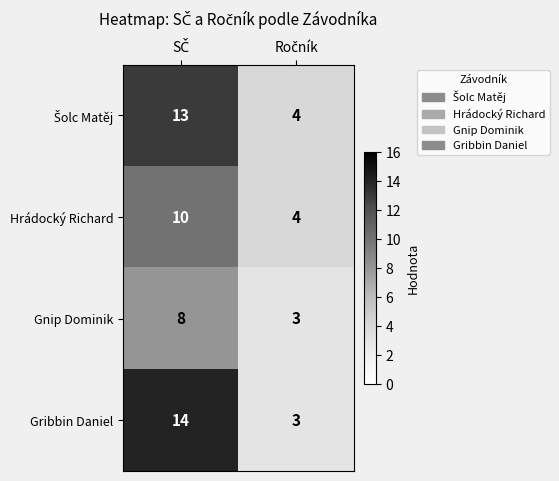

Which series has the widest spread of values?

Gribbin Daniel